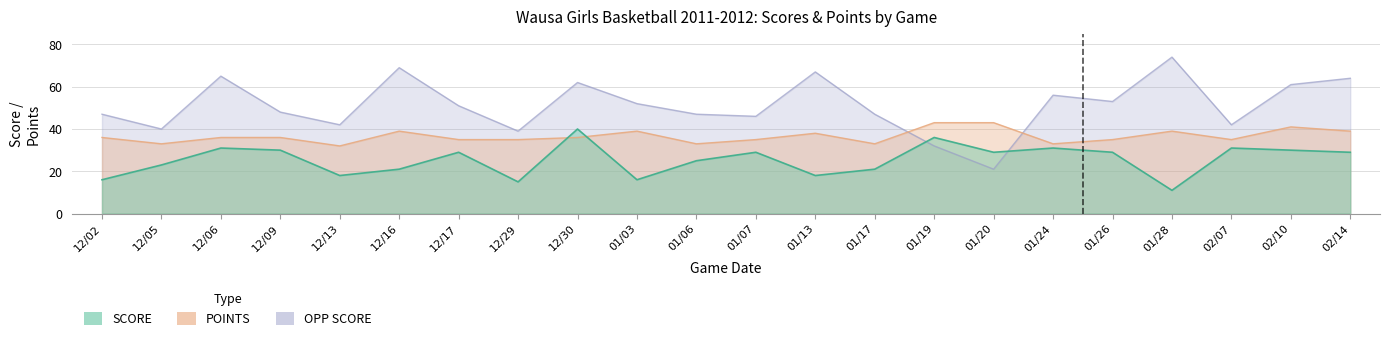

Which label corresponds to the largest value in the chart?

01/28